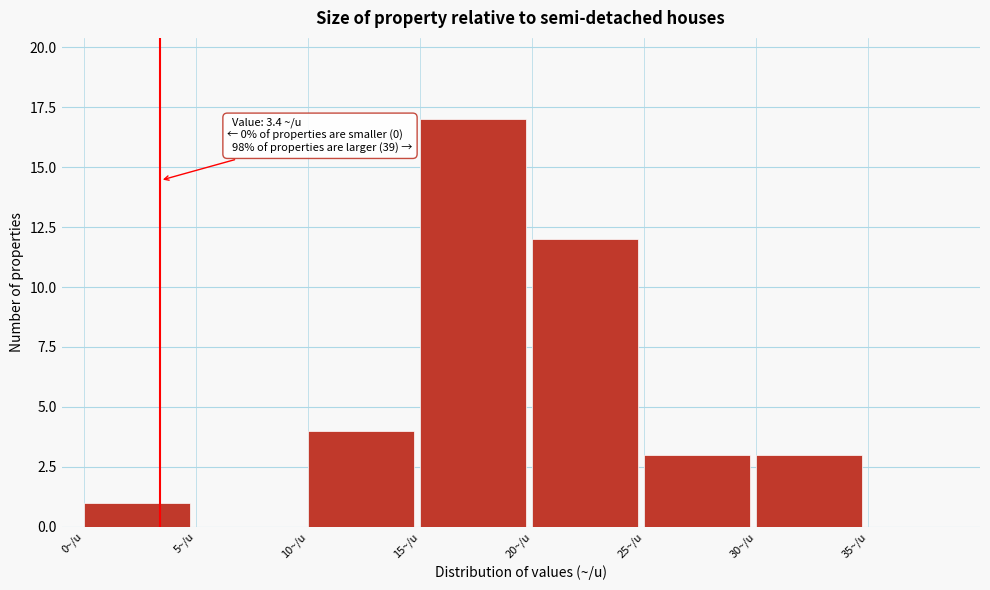

Which range on the x-axis has the tallest bar?

15 to 20